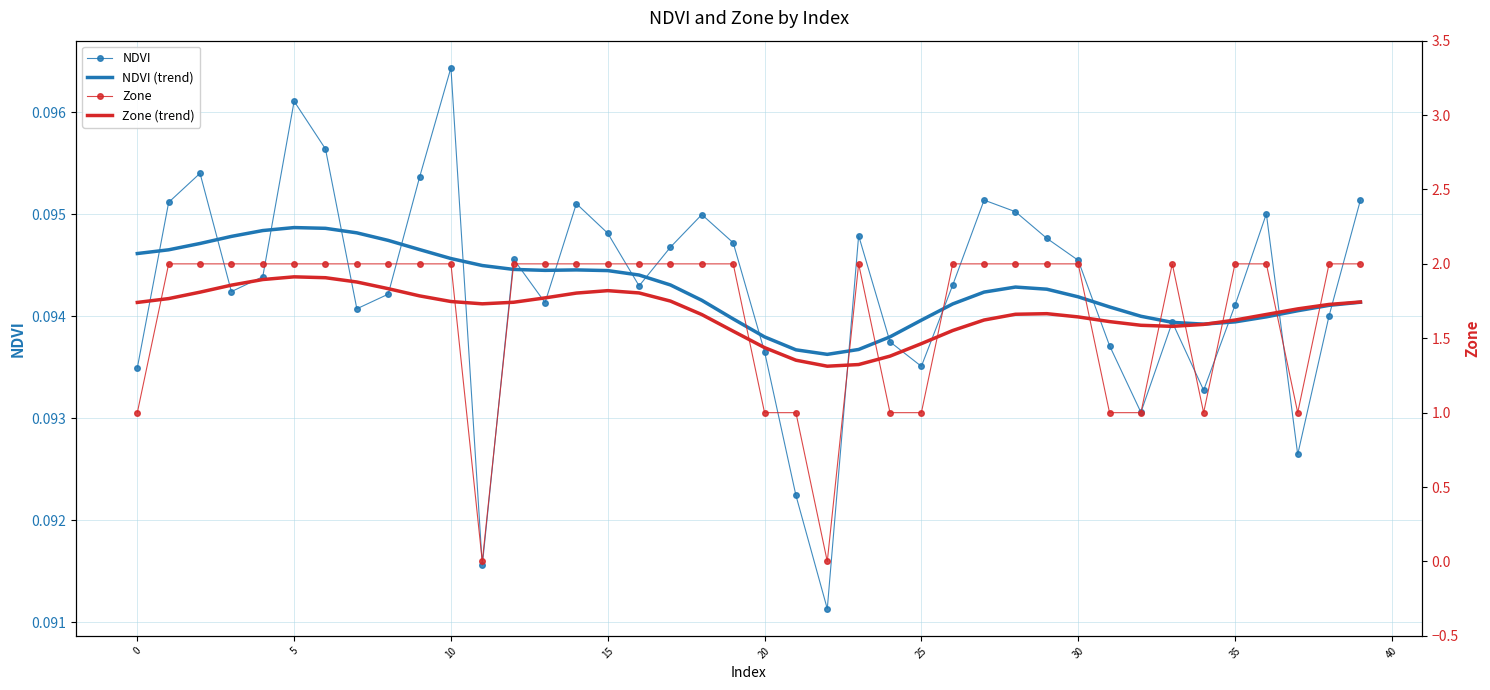

At which label does NDVI reach its peak?

10